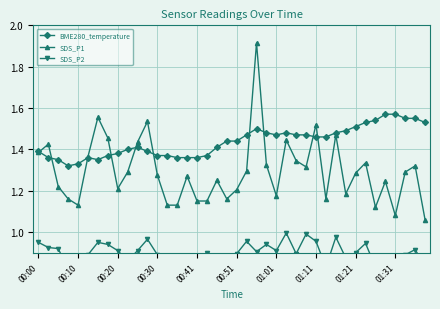

In SDS_P1, how many points are higher than both neighbors (excluding endpoints)?

12